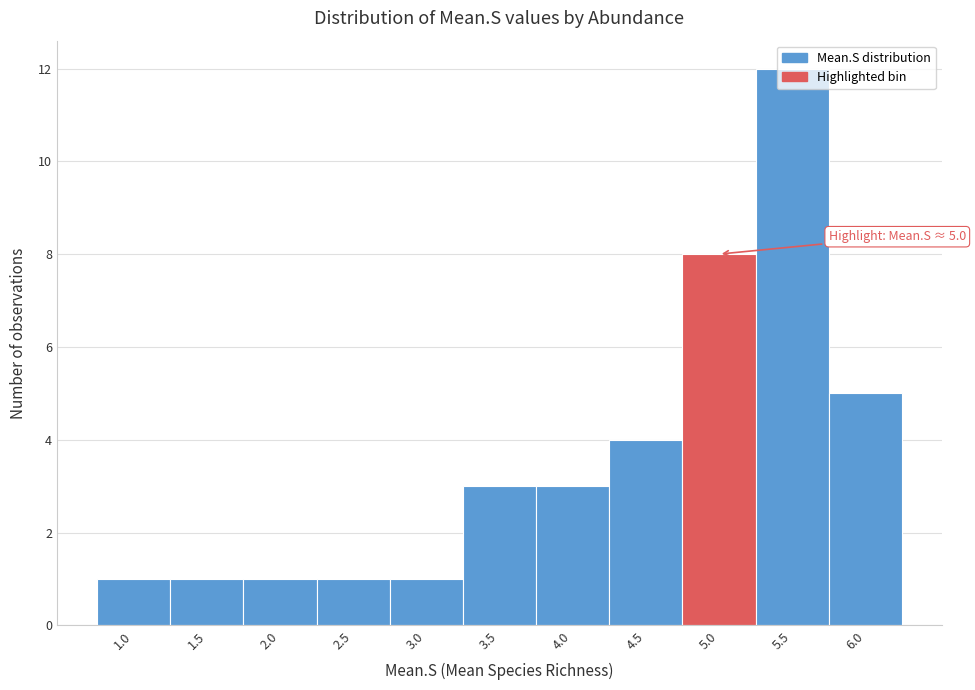

Which has a higher value, 2.5 or 5.0?

5.0